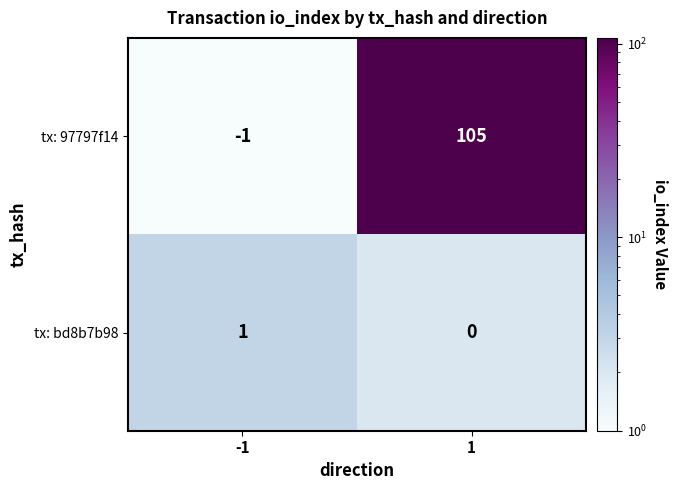

How many distinct data groups are displayed?

2